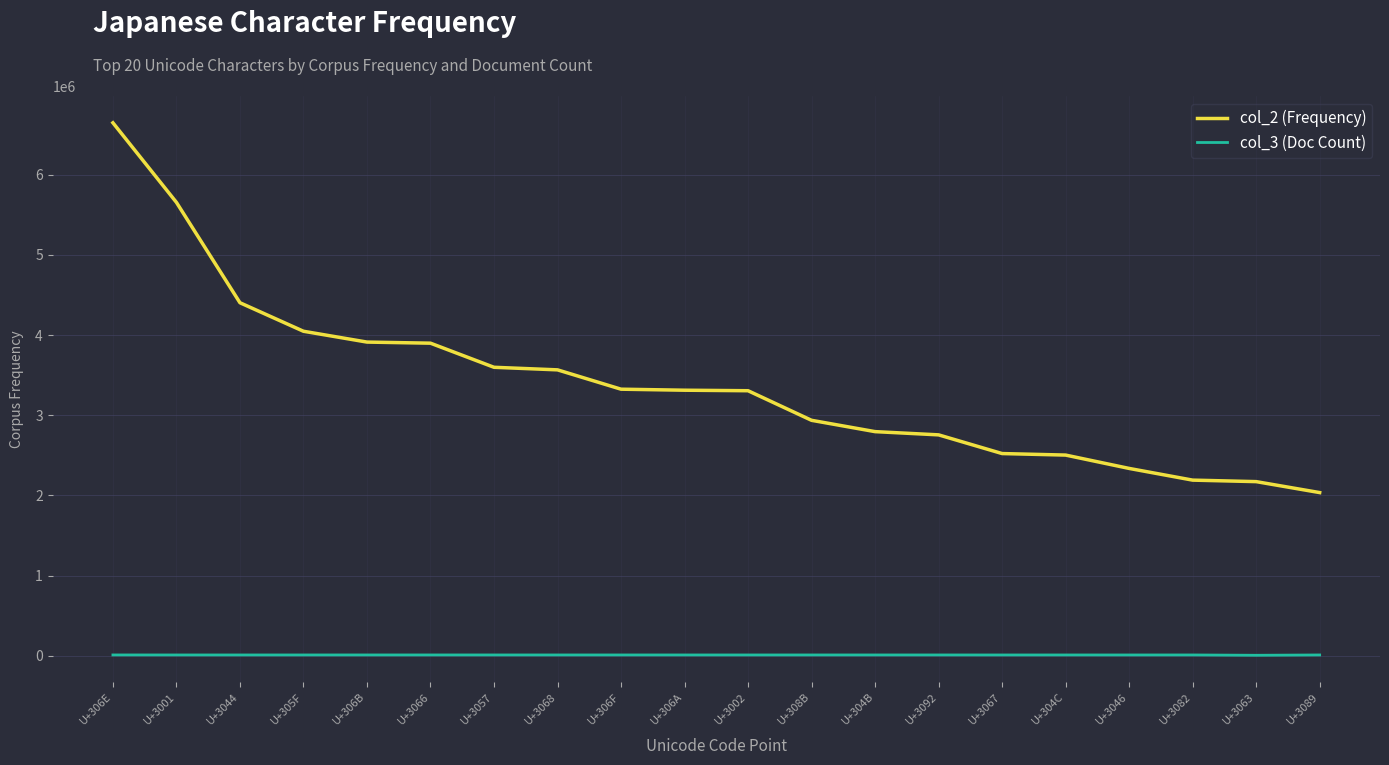

What is the lowest value of the col_2 (Frequency) series?

2035773